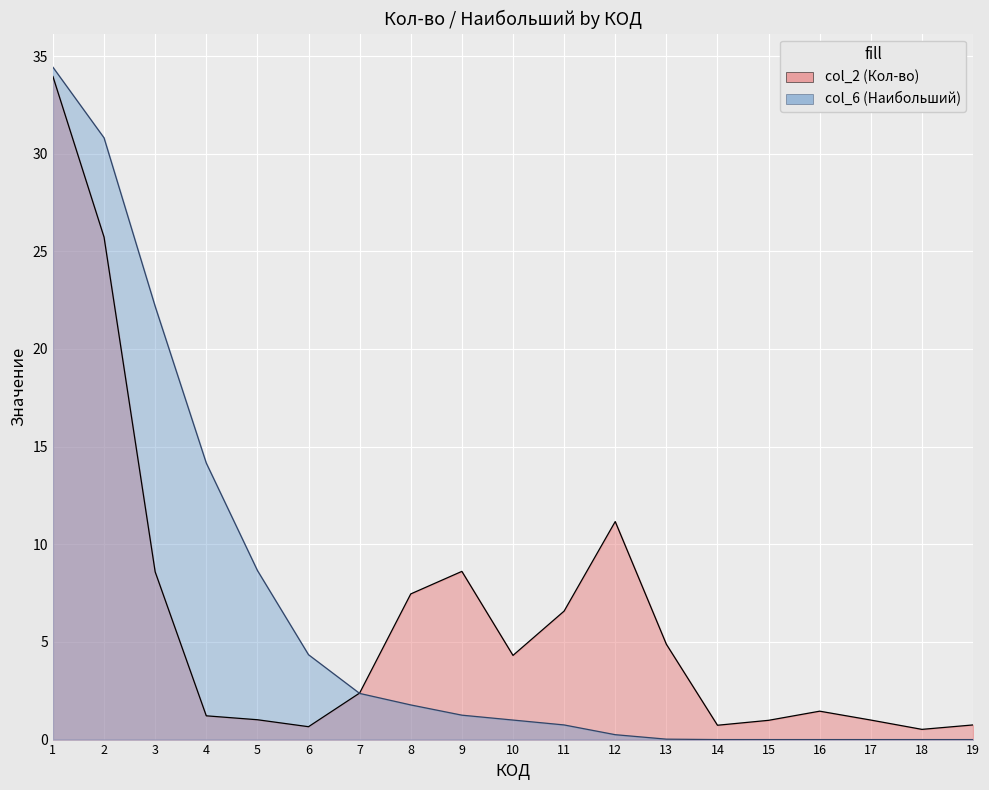

What is the average value?

6.4